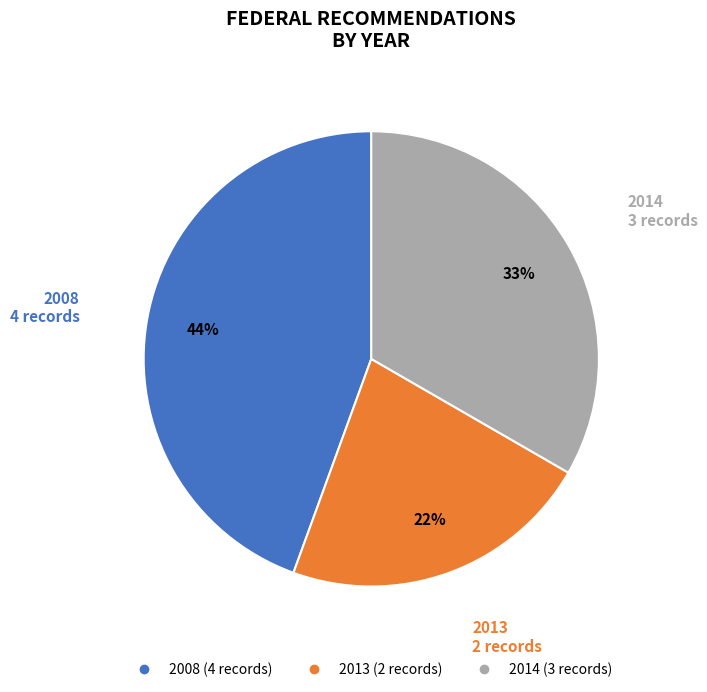

Approximately how many times larger is the value at 2014 compared to 2008?

0.8